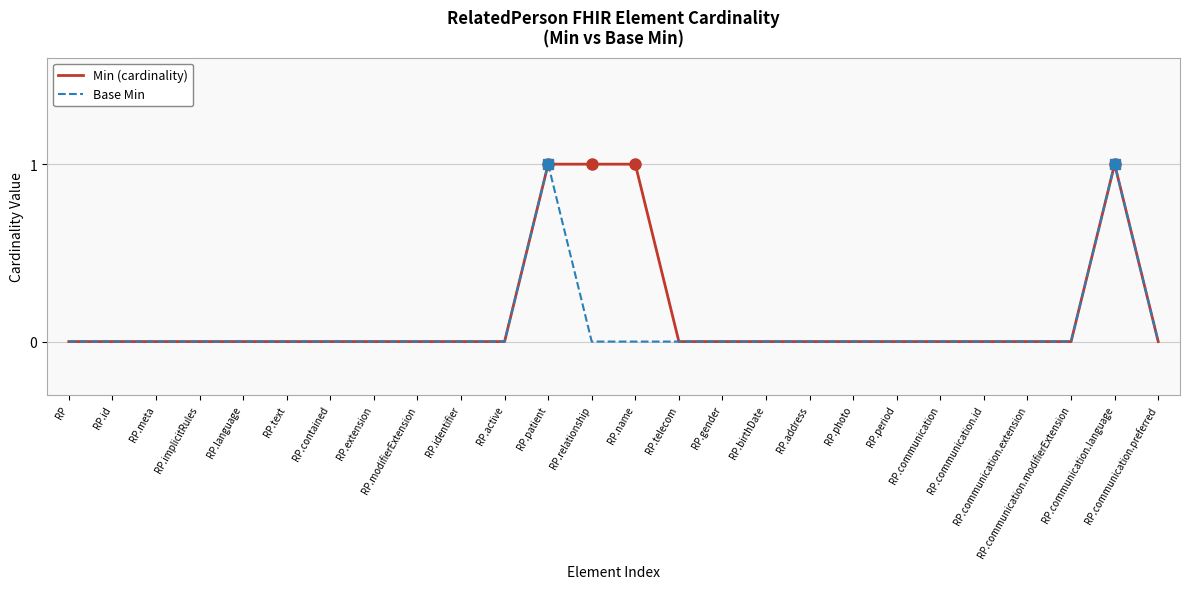

Rank the series by their average value, from lowest to highest.

Base Min, Min (cardinality)